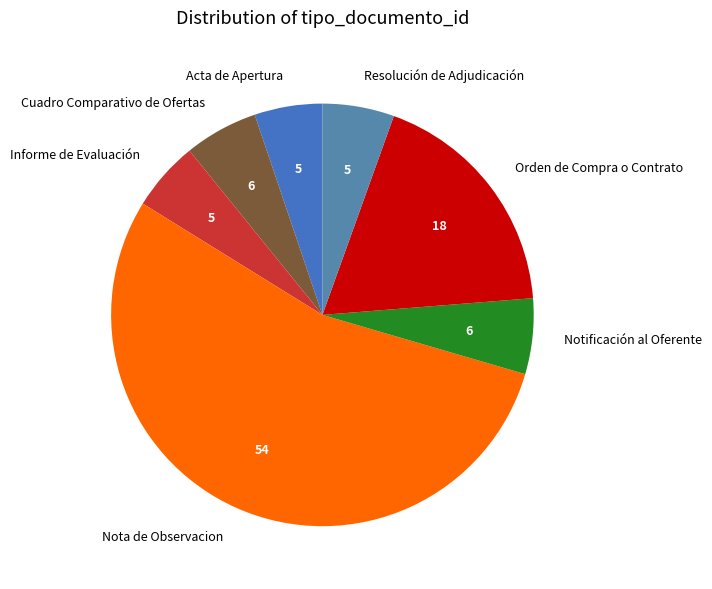

True or false: Acta de Apertura accounts for 5% of the total.

True